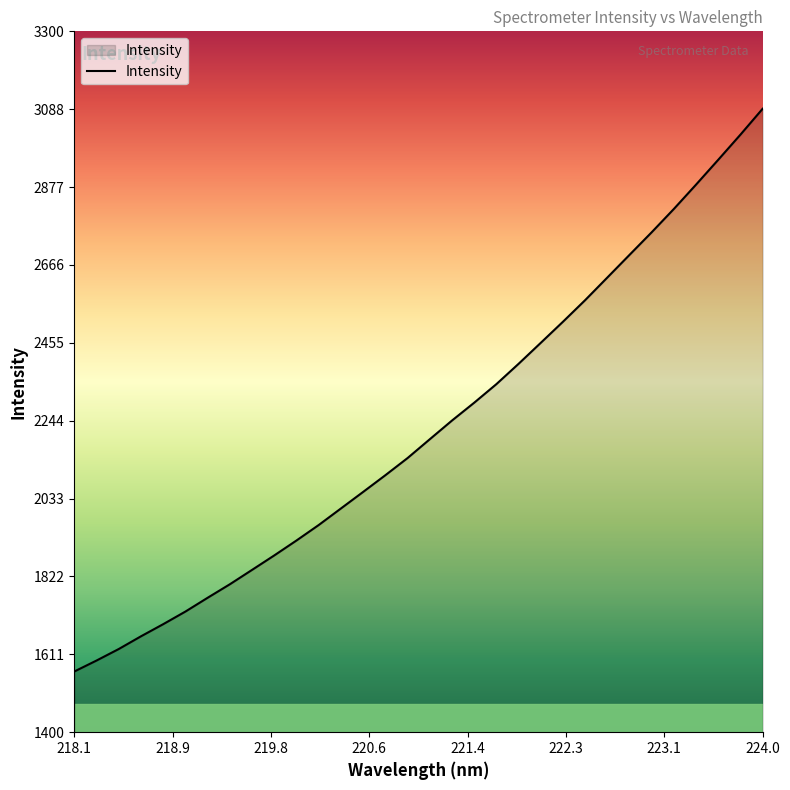

What is the smallest value displayed?

1564.5